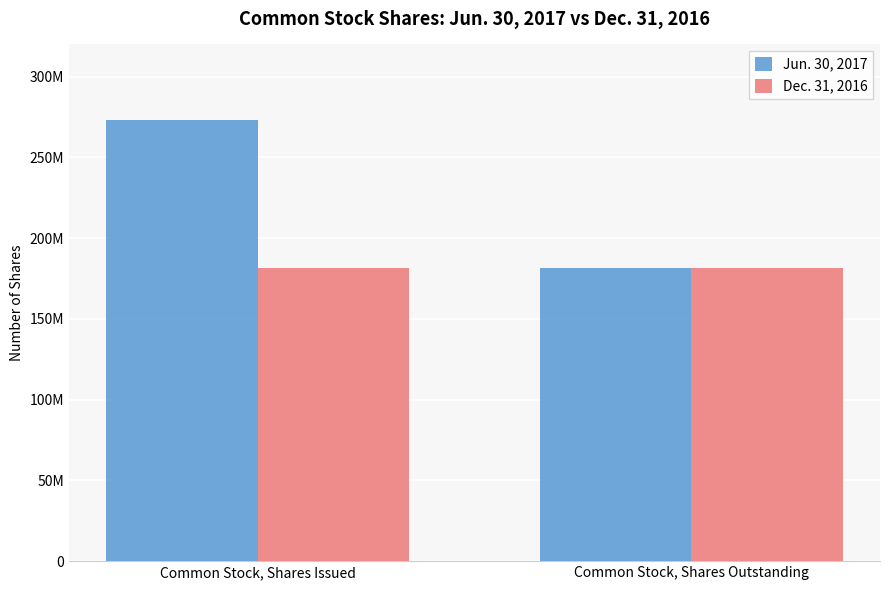

Read the Jun. 30, 2017 value at Common Stock, Shares Issued.

272898347